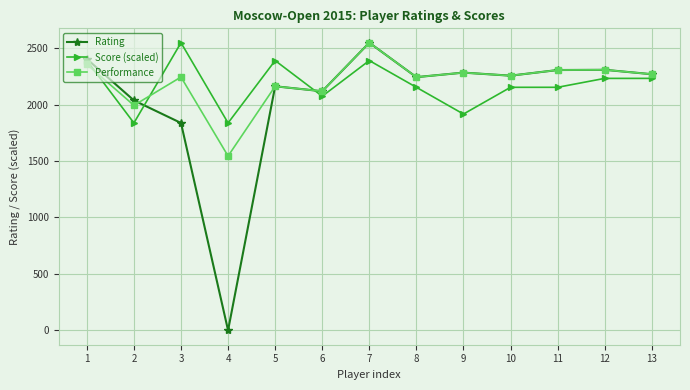

At how many categories does at least one series exceed 2442?

2